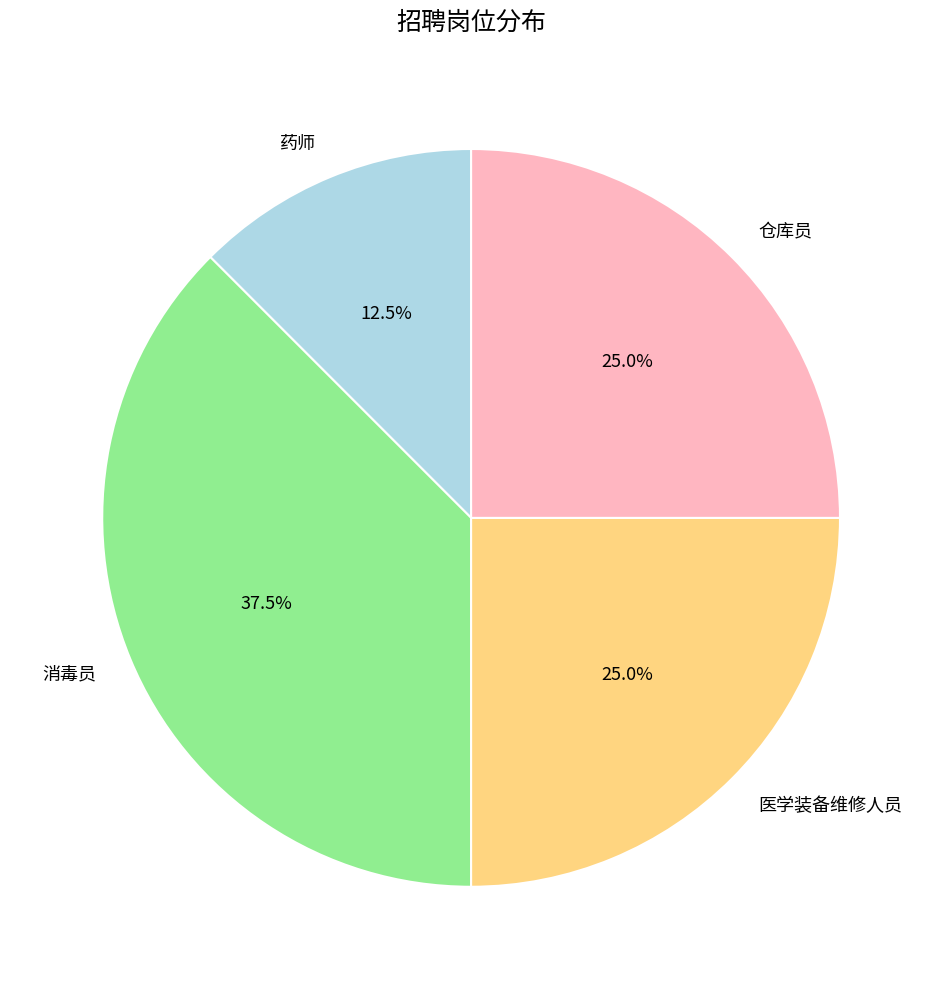

Does 仓库员 represent more than half of the total?

No